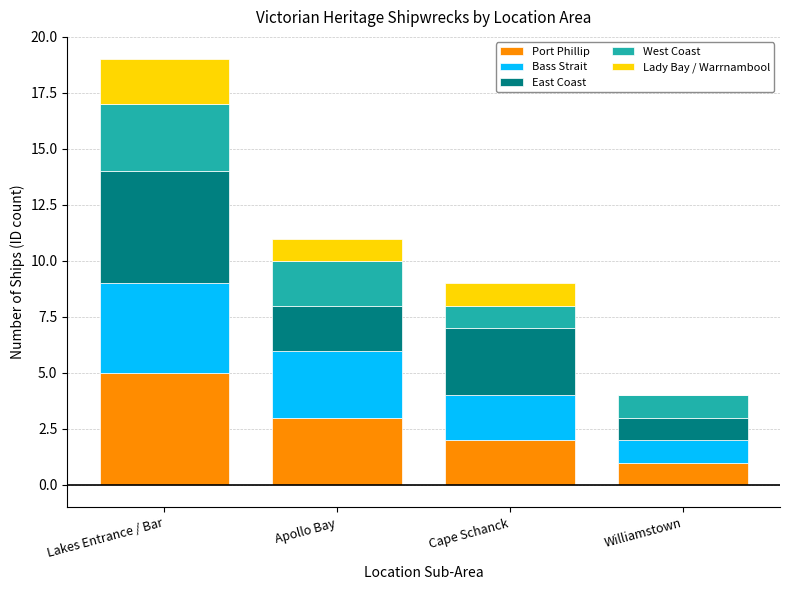

The Port Phillip series shows 1 at Williamstown. True or false?

True